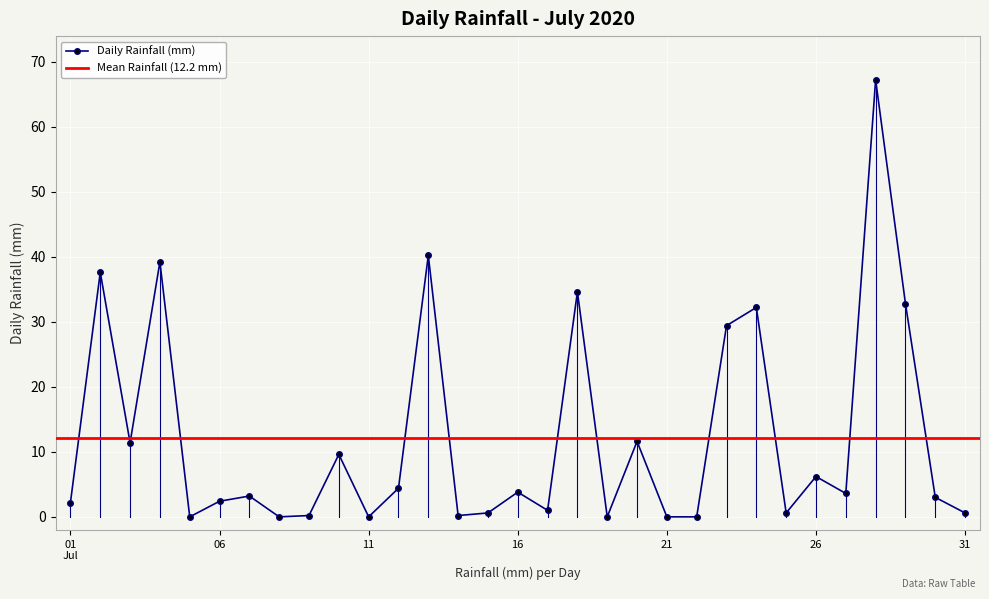

True or false: Daily Rainfall (mm) has a value of 3.8 at 16.

True